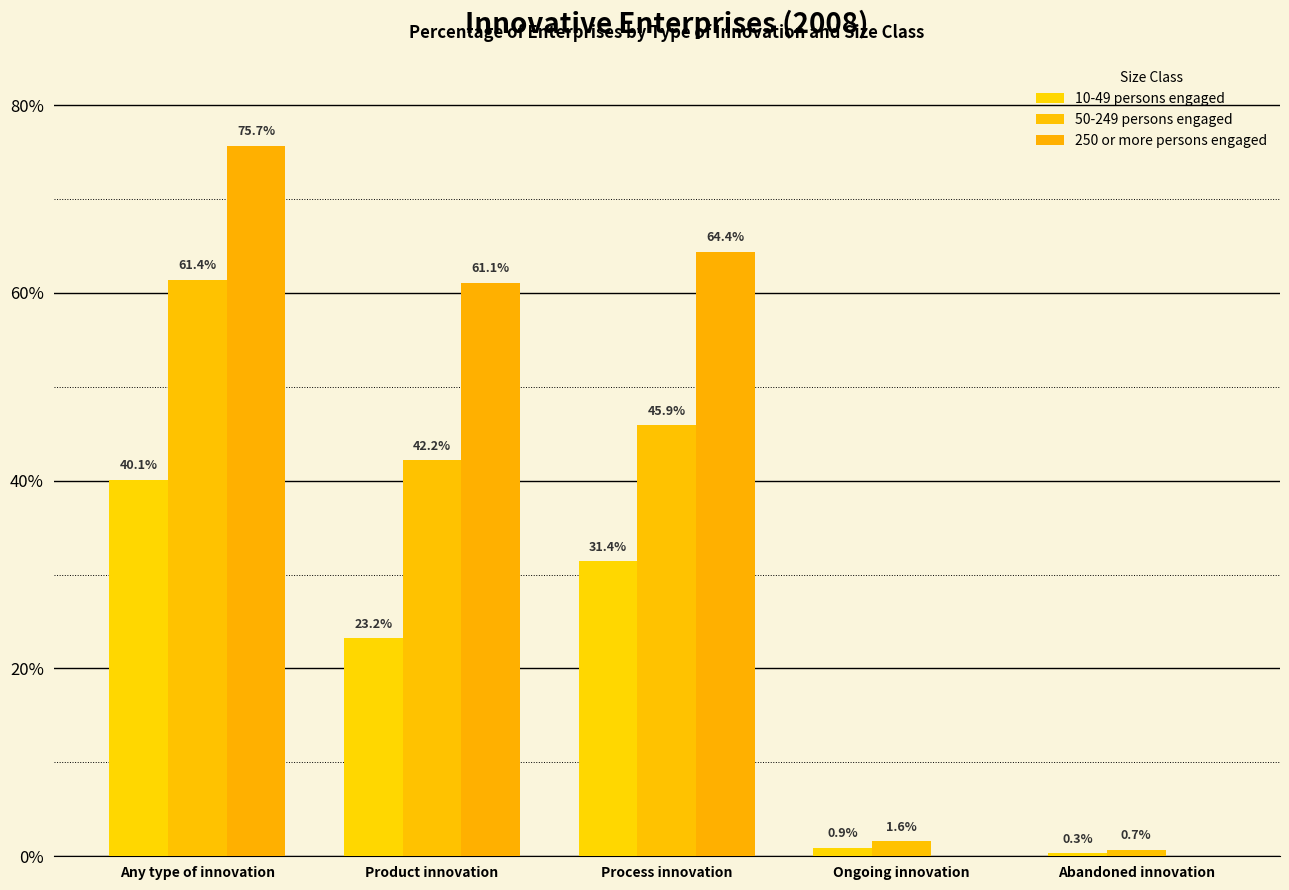

The value of 50-249 persons engaged at Abandoned innovation is 0.7. True or false?

True